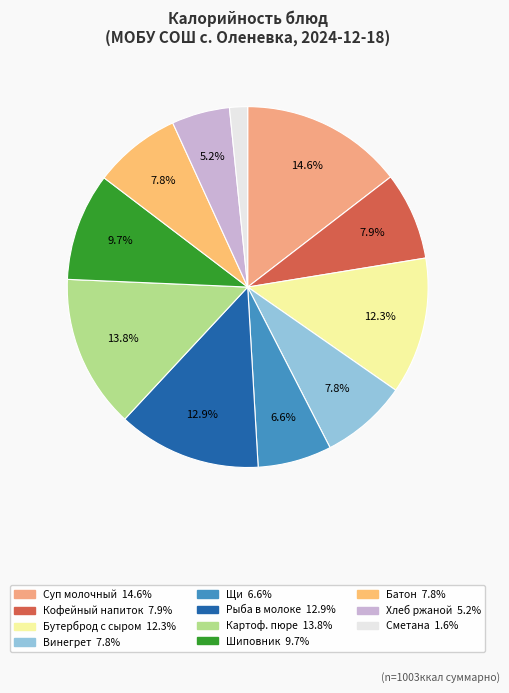

How many slices are in this pie chart?

11